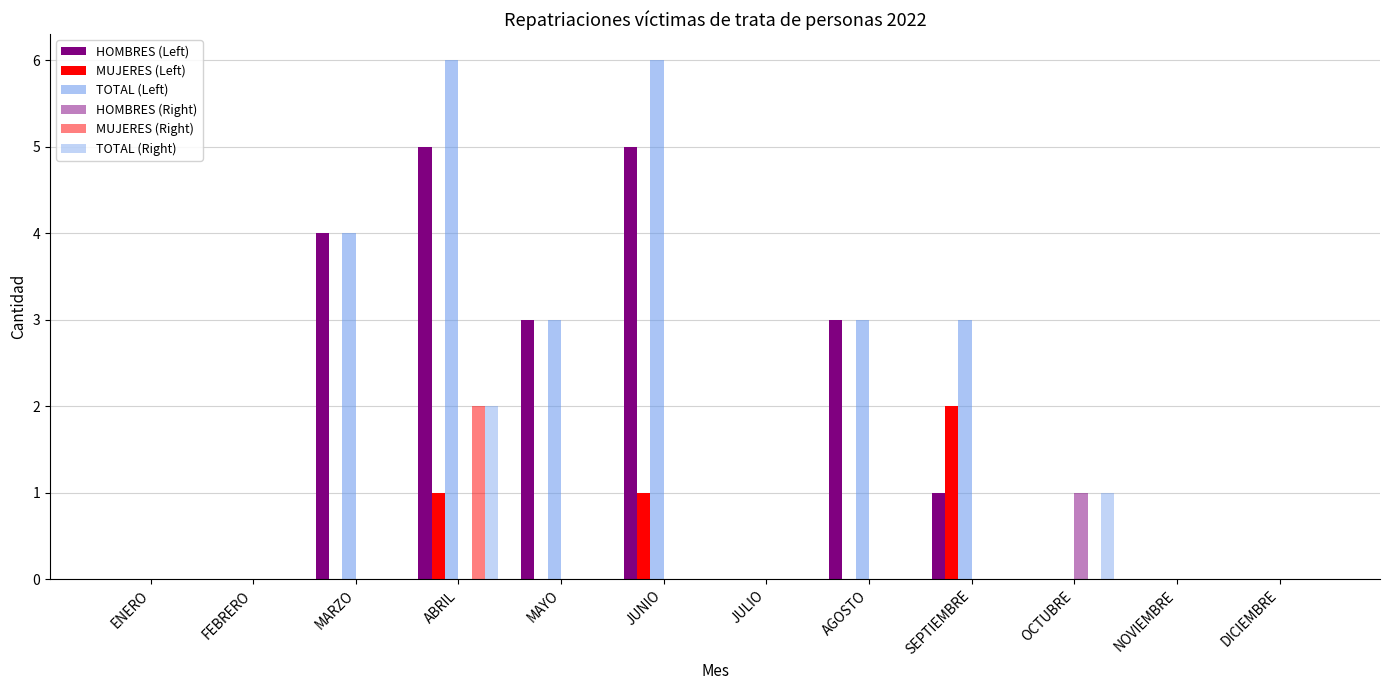

Rank the categories by HOMBRES (Left) value from lowest to highest.

ENERO, FEBRERO, JULIO, OCTUBRE, NOVIEMBRE, DICIEMBRE, SEPTIEMBRE, MAYO, AGOSTO, MARZO, ABRIL, JUNIO